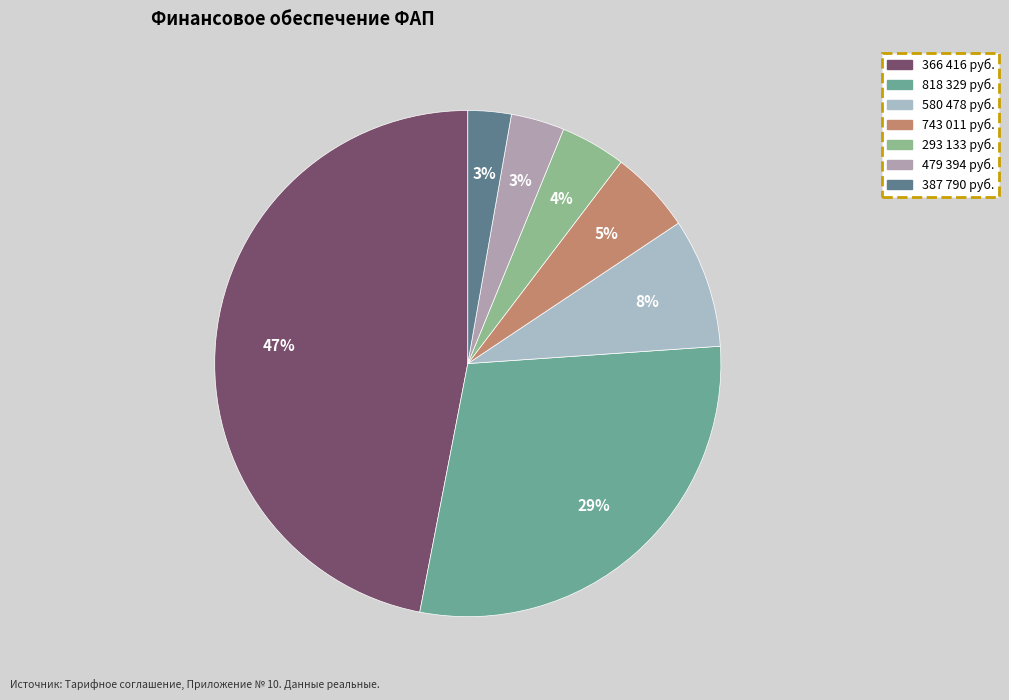

How many slices are in this pie chart?

7